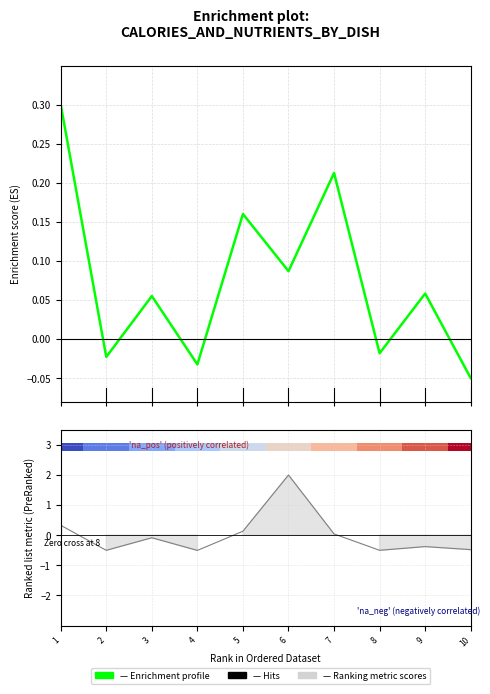

Rank the series by their maximum value, from highest to lowest.

Ranking metric scores, Enrichment profile